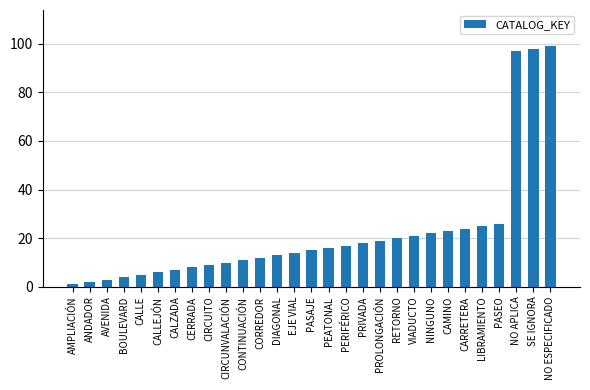

List the labels in order of value, largest first.

NO ESPECIFICADO, SE IGNORA, NO APLICA, PASEO, LIBRAMIENTO, CARRETERA, CAMINO, NINGUNO, VIADUCTO, RETORNO, PROLONGACIÓN, PRIVADA, PERIFÉRICO, PEATONAL, PASAJE, EJE VIAL, DIAGONAL, CORREDOR, CONTINUACIÓN, CIRCUNVALACIÓN, CIRCUITO, CERRADA, CALZADA, CALLEJÓN, CALLE, BOULEVARD, AVENIDA, ANDADOR, AMPLIACIÓN